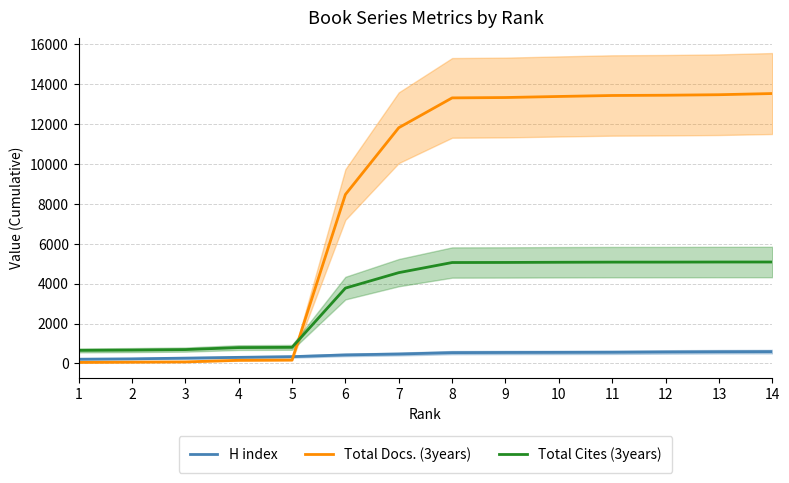

True or false: Total Cites (3years) has a value of 3776 at 6.

True